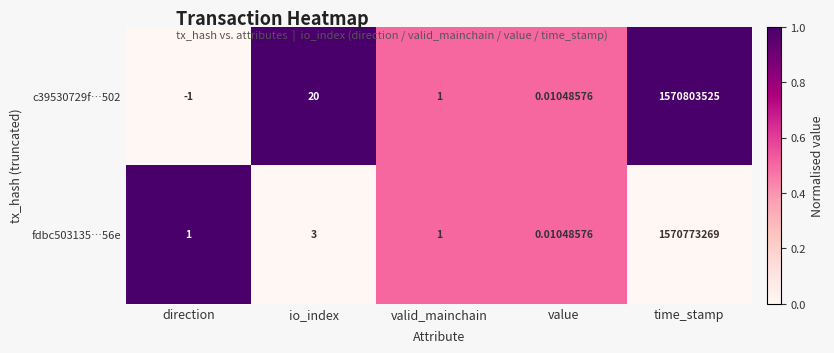

Is the value of fdbc503135…56e at io_index greater than the value of c39530729f…502 at time_stamp?

No